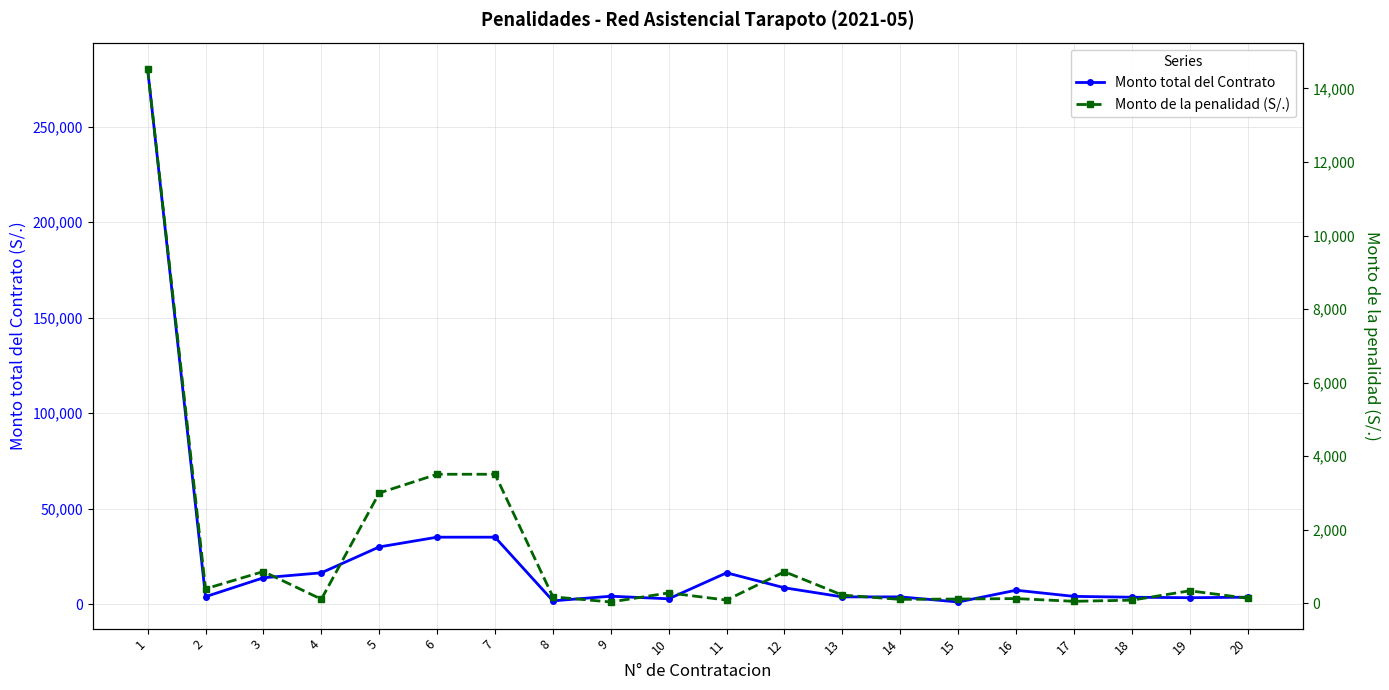

Rank the series by their maximum value, from lowest to highest.

Monto de la penalidad (S/.), Monto total del Contrato